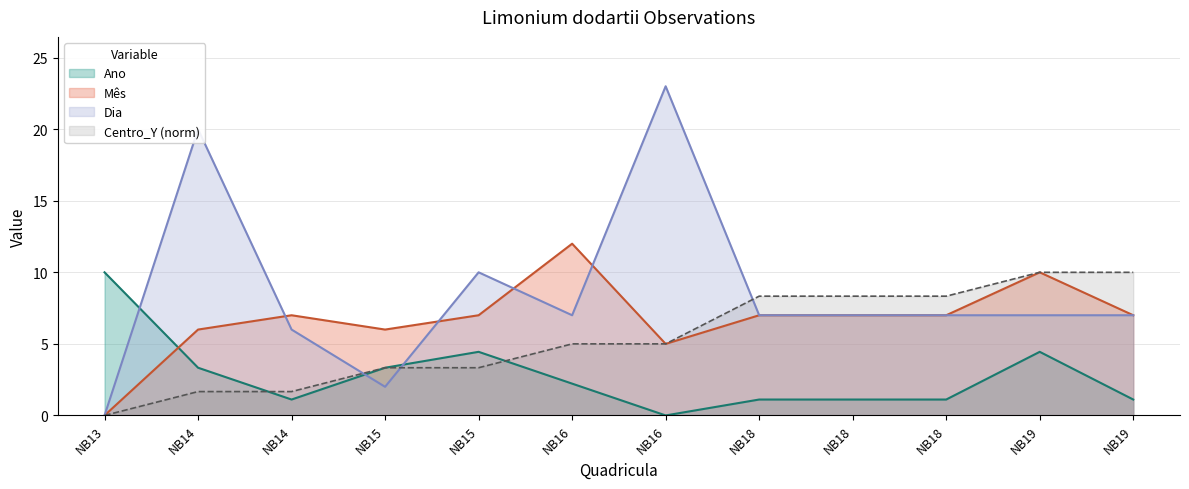

List the series in order of their overall mean, highest first.

Dia, Mês, Centro_Y (norm), Ano